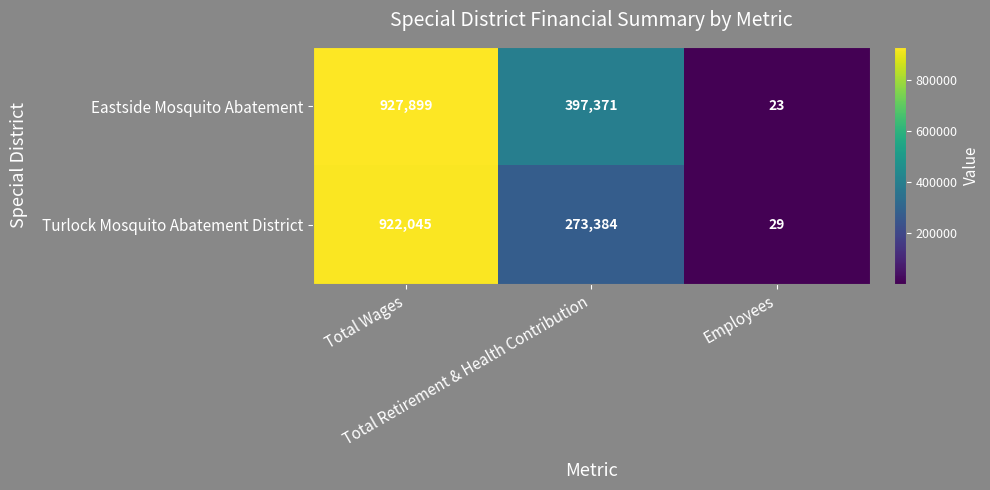

Which series has the largest range (max minus min)?

Eastside Mosquito Abatement